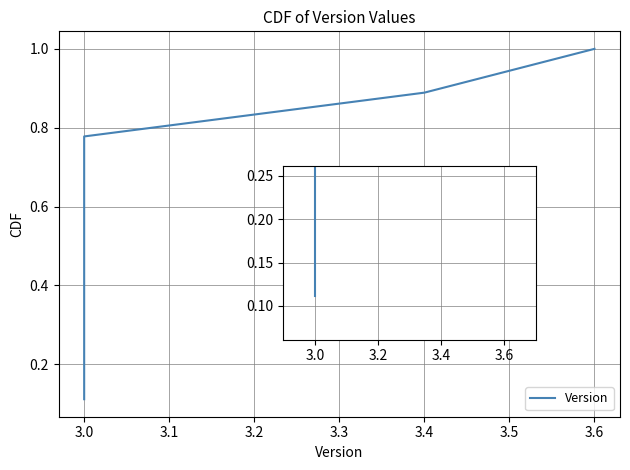

Reading left to right, list all the values displayed in this chart.

0.1	0.2	0.3	0.4	0.6	0.7	0.8	0.9	1.0